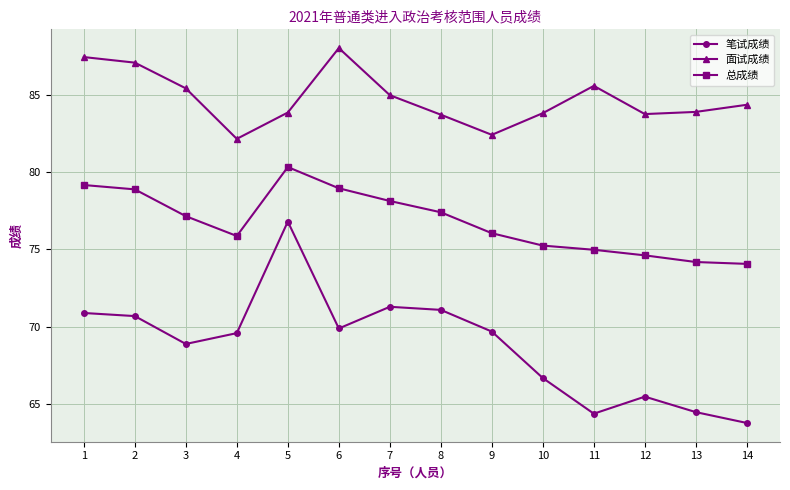

What is the value of the 面试成绩 point at the 4th from the left?

82.1